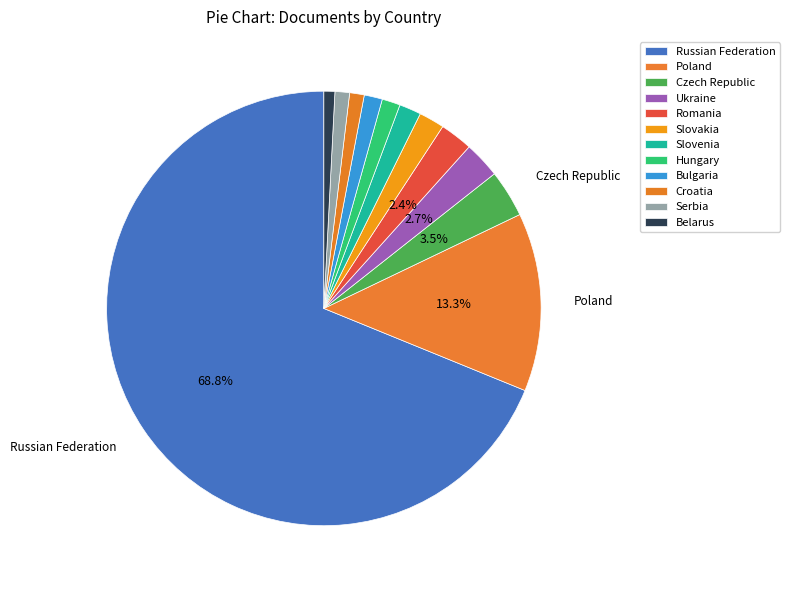

Approximately how many times larger is the value at Bulgaria compared to Poland?

0.1